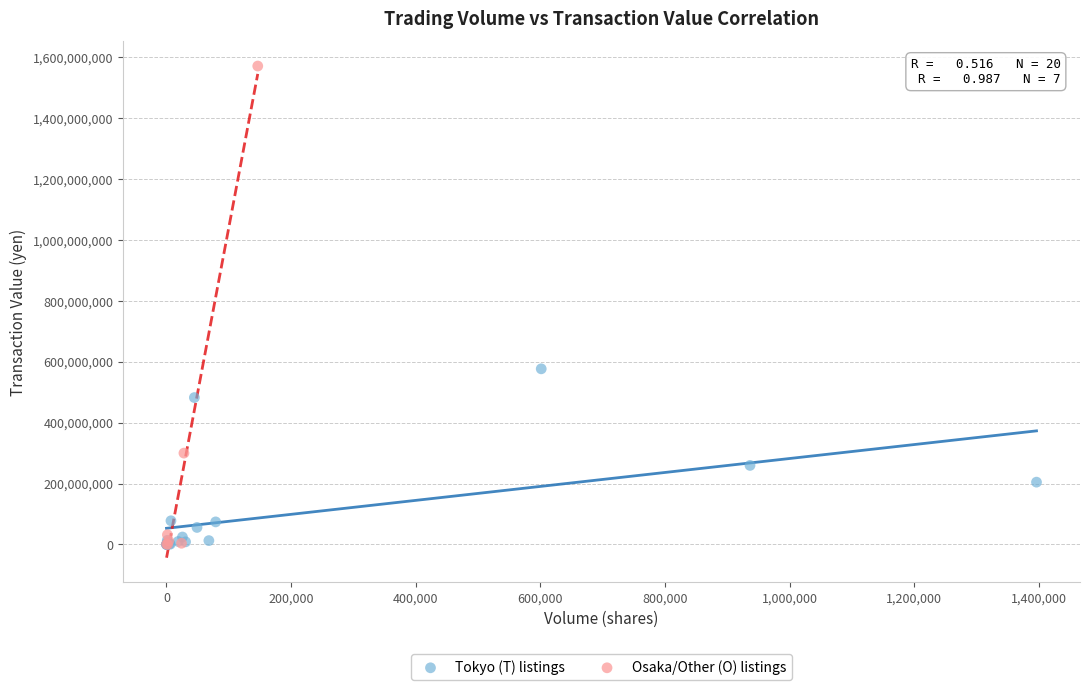

Which series has the largest Y range (max minus min)?

Osaka/Other (O) listings